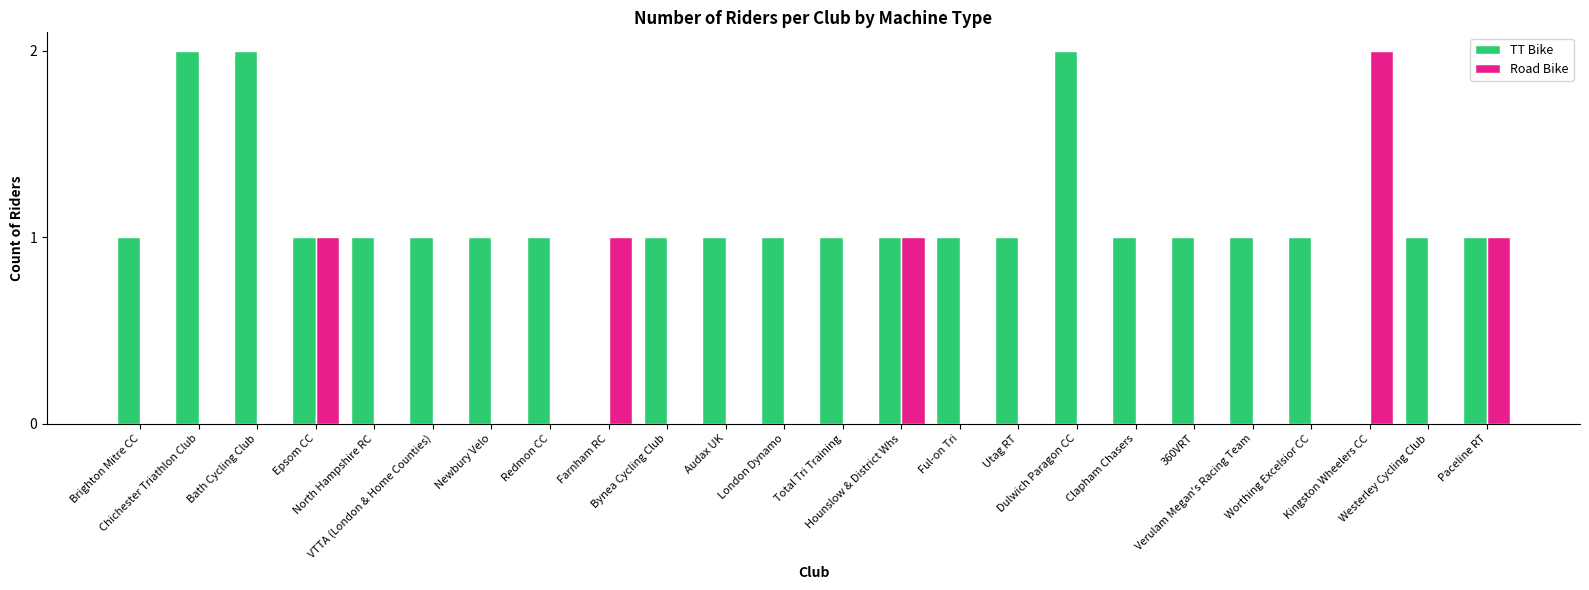

Reading right to left, list all the values displayed in this chart.

TT Bike: Paceline RT=1	Westerley Cycling Club=1	Kingston Wheelers CC=0	Worthing Excelsior CC=1	Verulam Megan's Racing Team=1	360VRT=1	Clapham Chasers=1	Dulwich Paragon CC=2	Utag RT=1	Ful-on Tri=1	Hounslow & District Whs=1	Total Tri Training=1	London Dynamo=1	Audax UK=1	Bynea Cycling Club=1	Farnham RC=0	Redmon CC=1	Newbury Velo=1	VTTA (London & Home Counties)=1	North Hampshire RC=1	Epsom CC=1	Bath Cycling Club=2	Chichester Triathlon Club=2	Brighton Mitre CC=1
Road Bike: Paceline RT=1	Westerley Cycling Club=0	Kingston Wheelers CC=2	Worthing Excelsior CC=0	Verulam Megan's Racing Team=0	360VRT=0	Clapham Chasers=0	Dulwich Paragon CC=0	Utag RT=0	Ful-on Tri=0	Hounslow & District Whs=1	Total Tri Training=0	London Dynamo=0	Audax UK=0	Bynea Cycling Club=0	Farnham RC=1	Redmon CC=0	Newbury Velo=0	VTTA (London & Home Counties)=0	North Hampshire RC=0	Epsom CC=1	Bath Cycling Club=0	Chichester Triathlon Club=0	Brighton Mitre CC=0